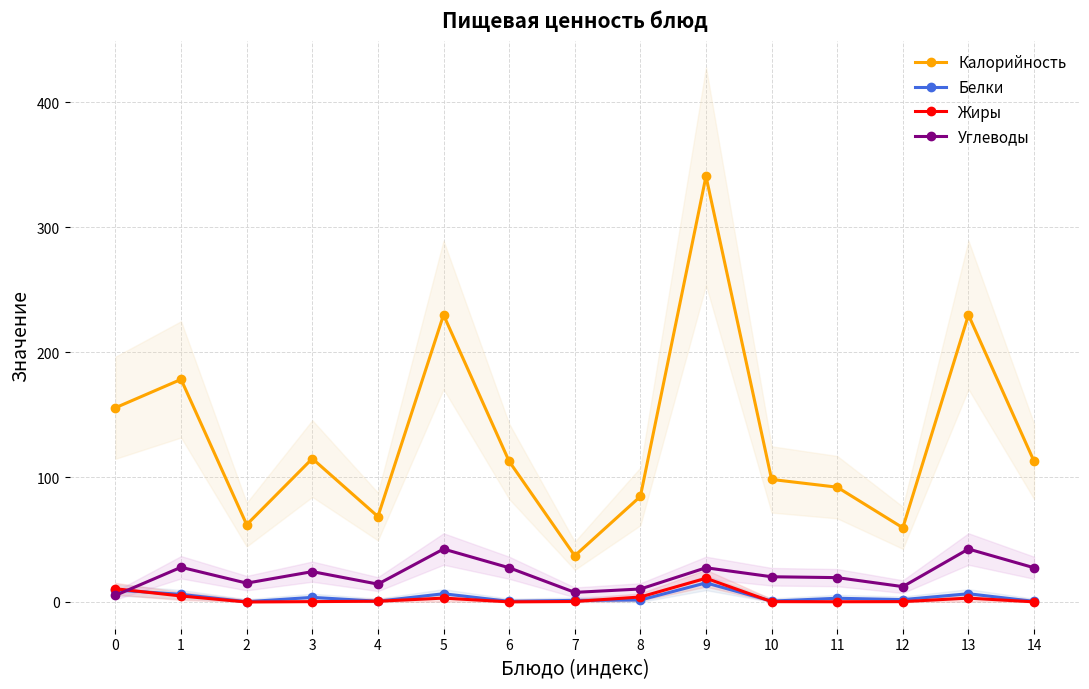

The value of Углеводы at 14 is 41.7. True or false?

False